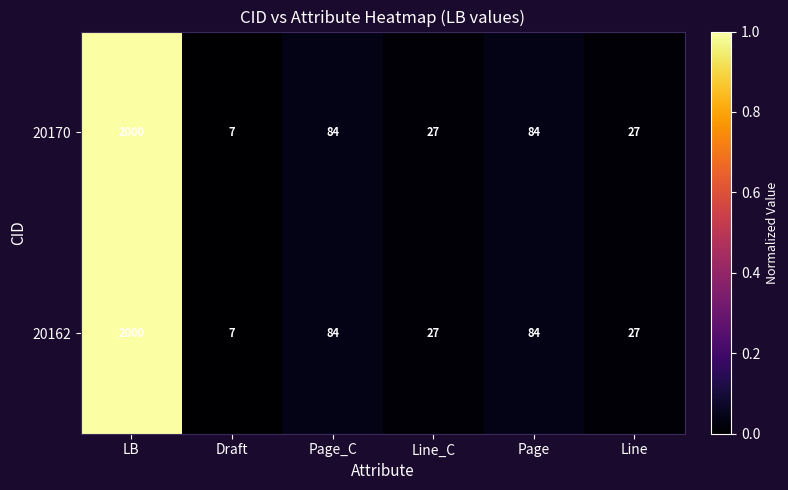

The value of 20170 at Line is 27. True or false?

True